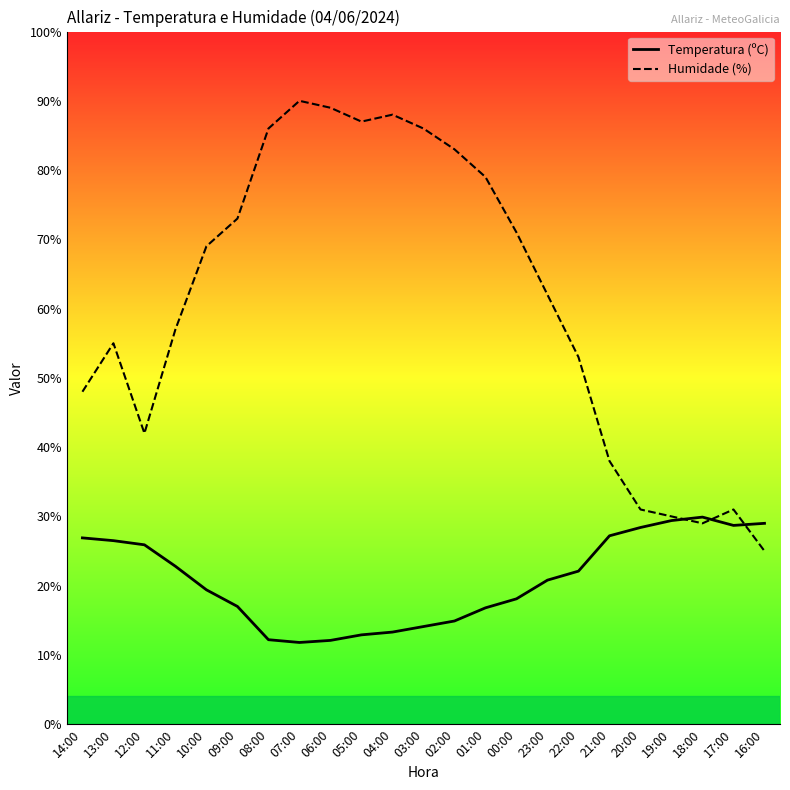

Between which two adjacent categories do Temperatura (ºC) and Humidade (%) first intersect?

19:00 and 18:00